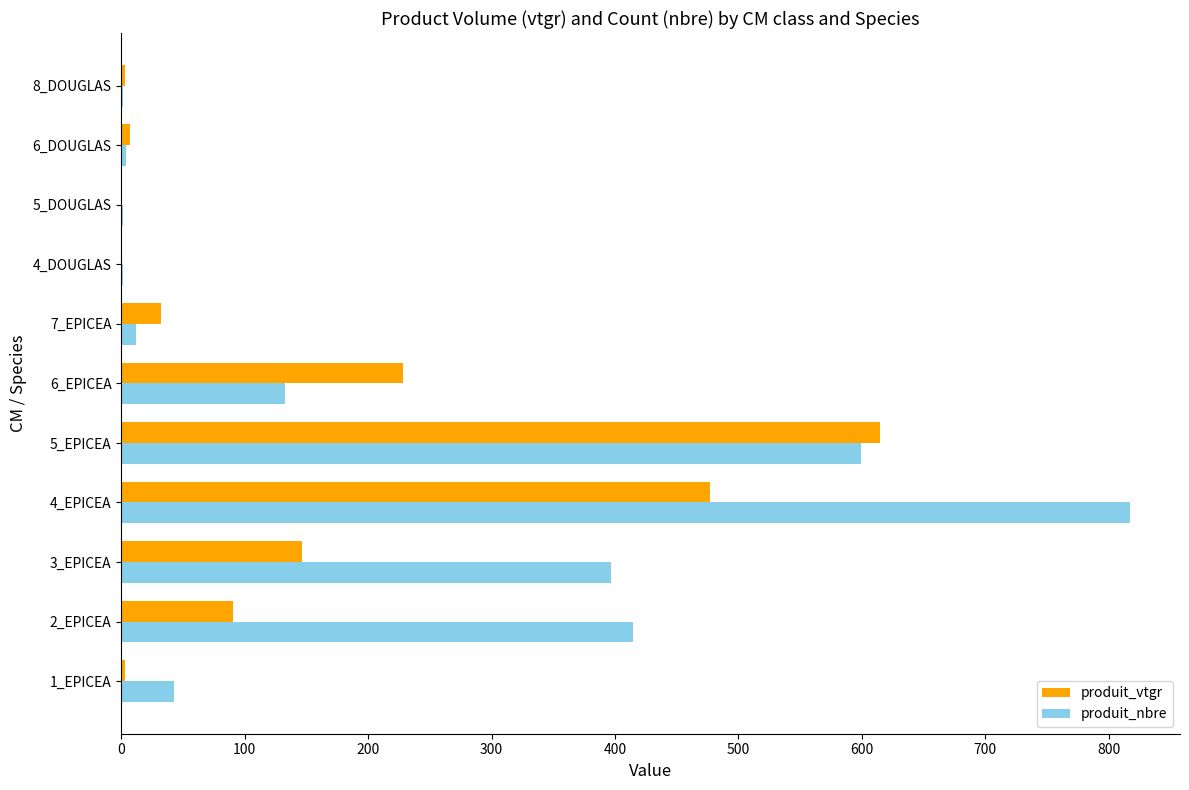

Which series changed the most between 1_EPICEA and 6_EPICEA?

produit_vtgr